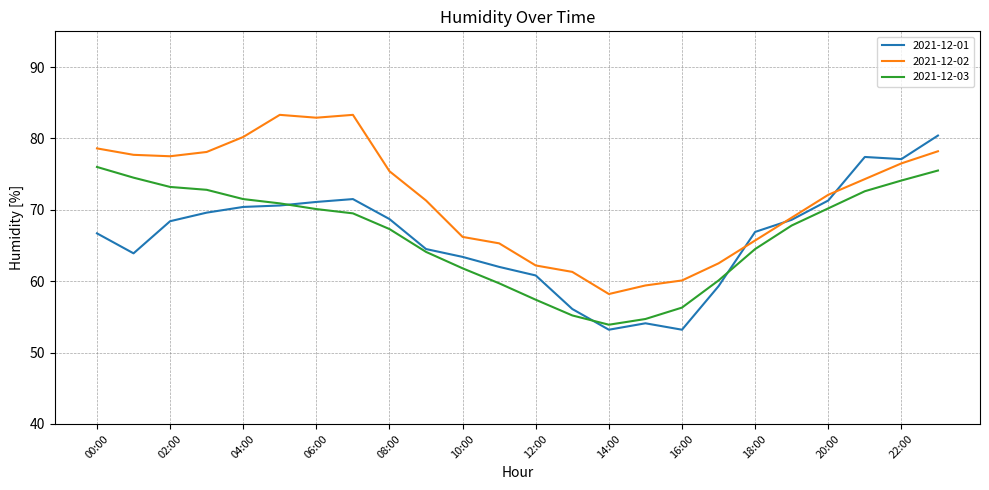

What is the minimum value shown in the chart?

53.2